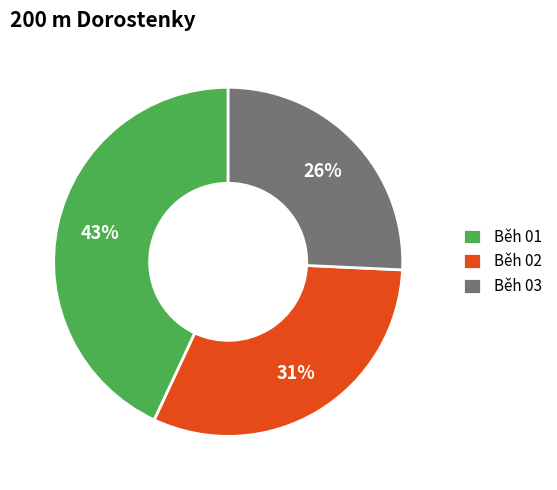

Is there a majority slice in this chart?

No